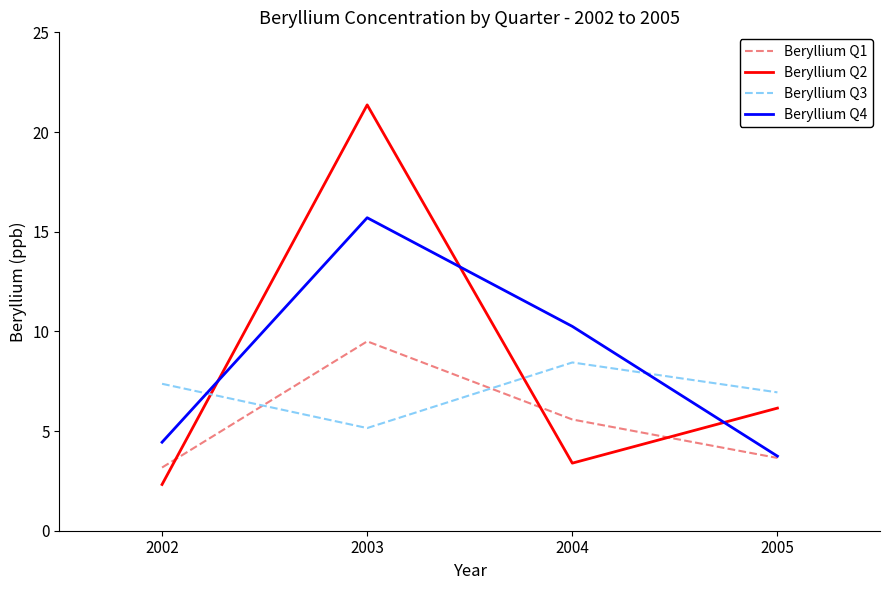

At which label does Beryllium Q2 first exceed 6?

2003